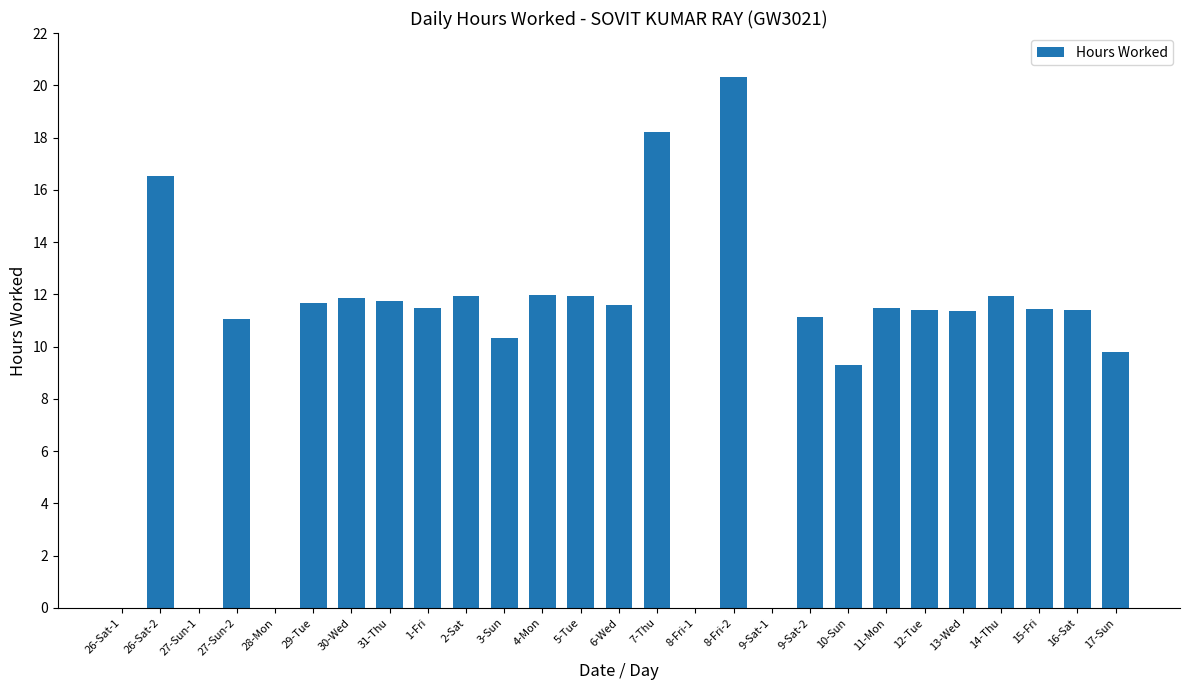

What is the maximum value shown in the chart?

20.3